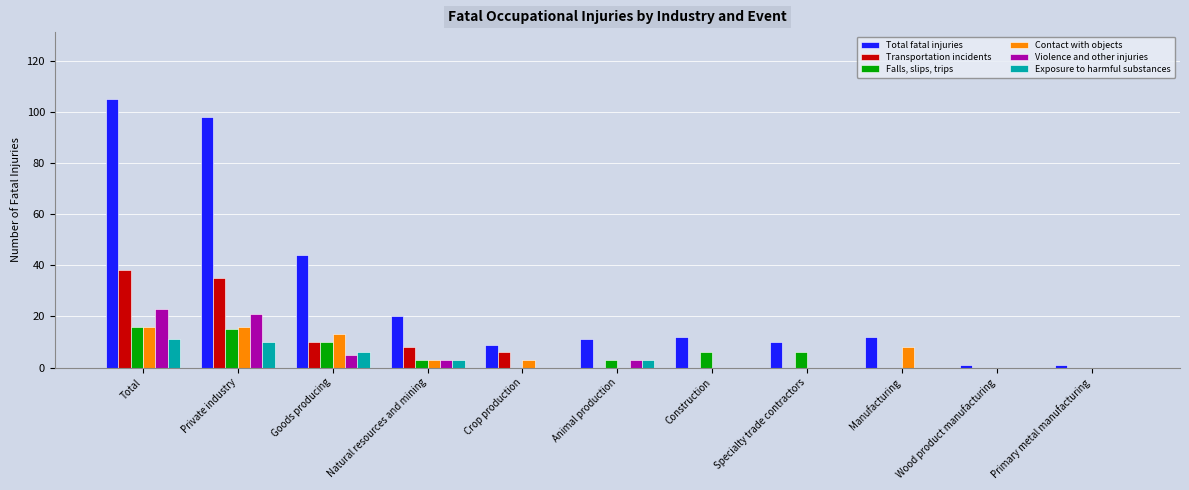

Which series changed the most between Total and Crop production?

Total fatal injuries